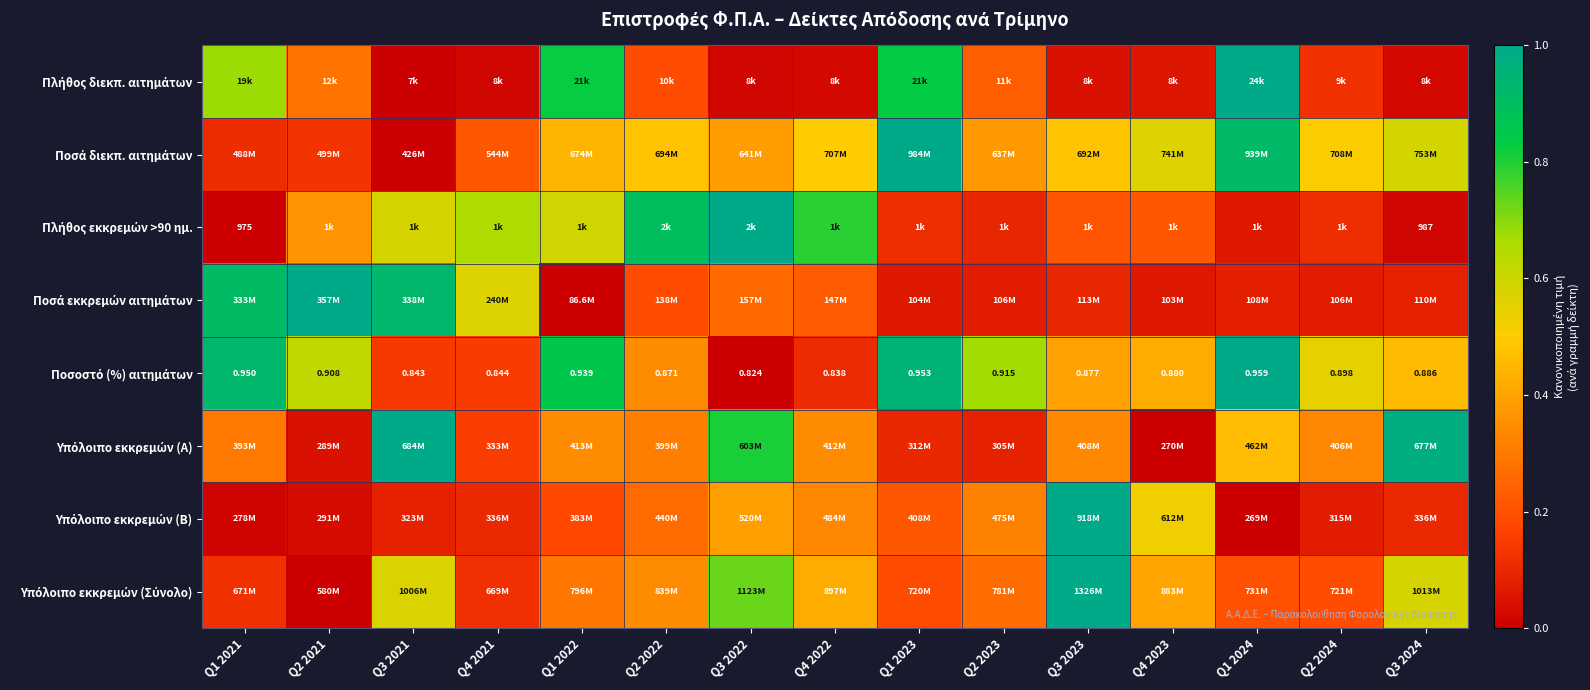

True or false: Πλήθος διεκπ. αιτημάτων has a value of 0.1 at Q2 2023.

False